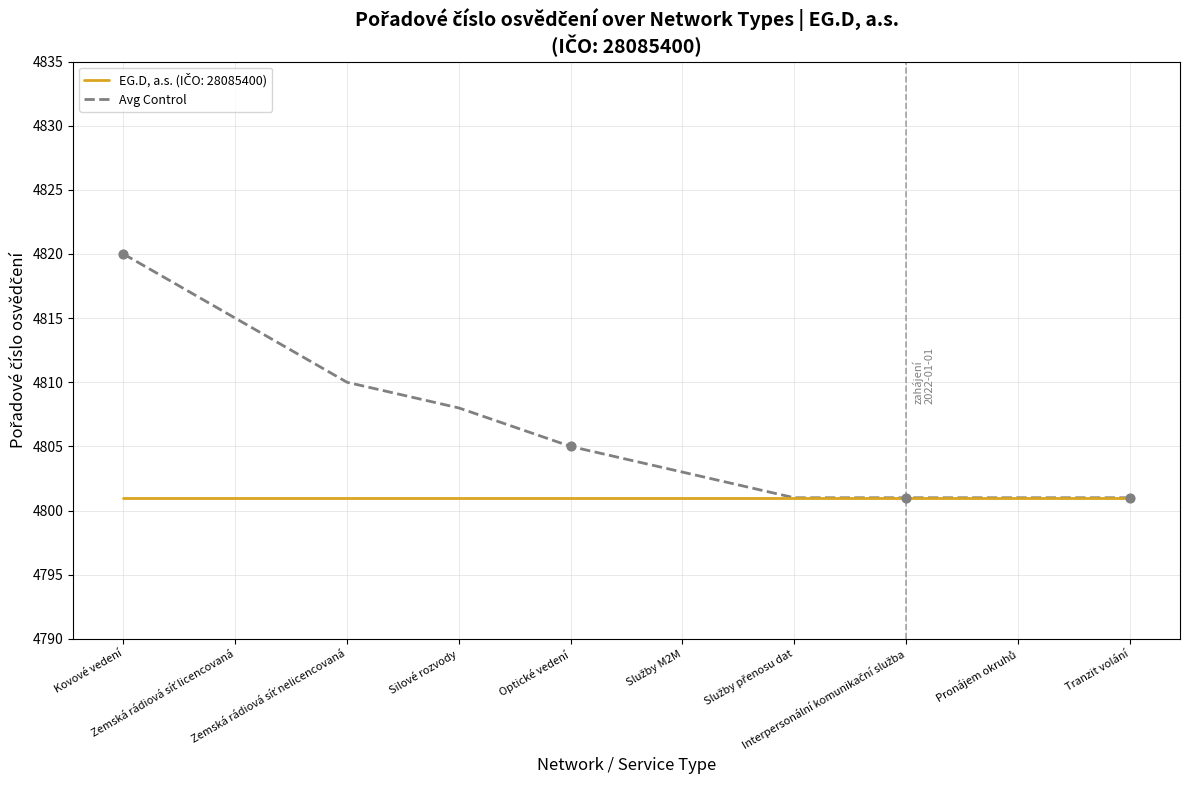

What is the greatest value displayed?

4820